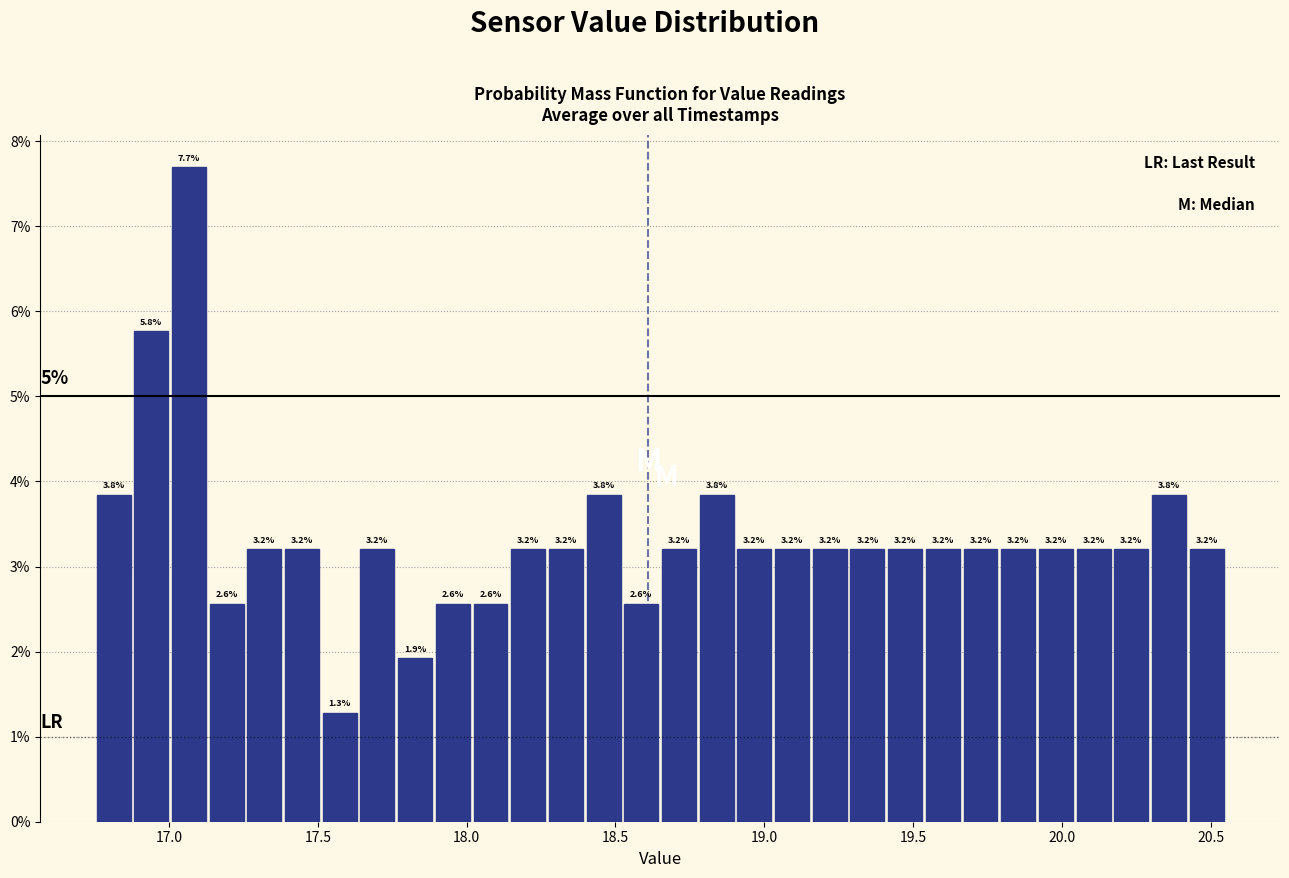

Read against the x-axis, roughly where is the centre of the tallest bar?

17.05